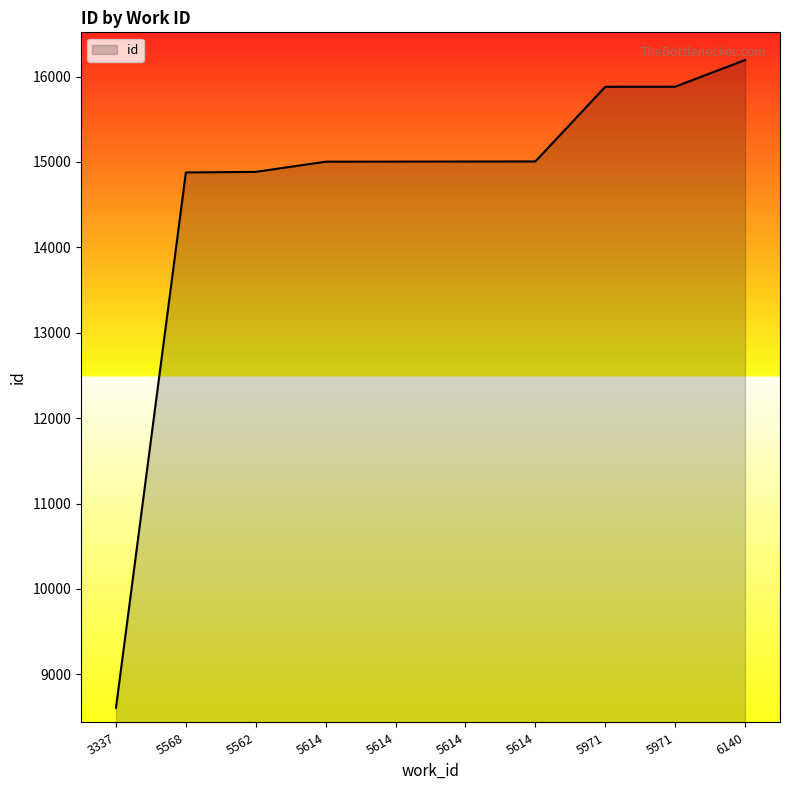

How many lines are shown in the chart?

1